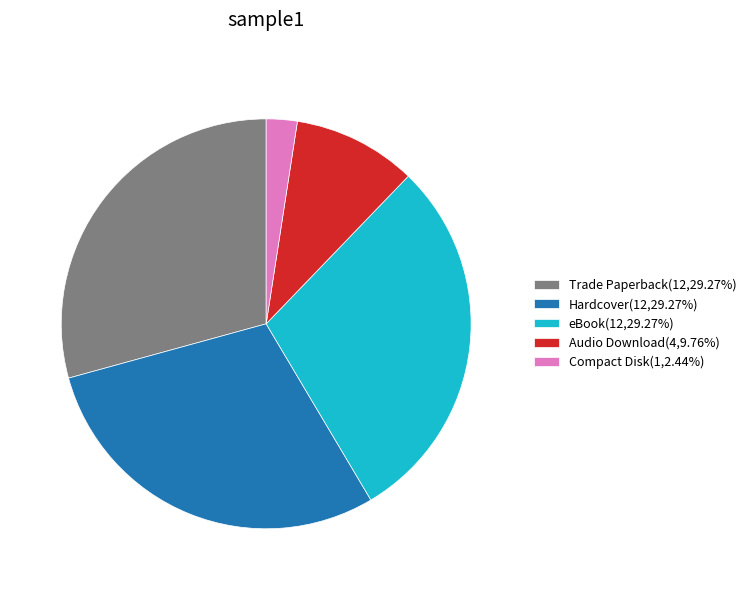

Does Audio Download represent more than half of the total?

No